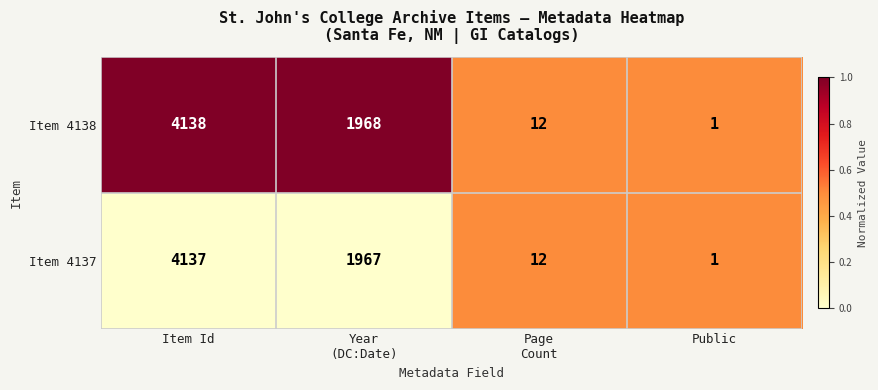

How many data points in Item 4137 are less than 1967?

2